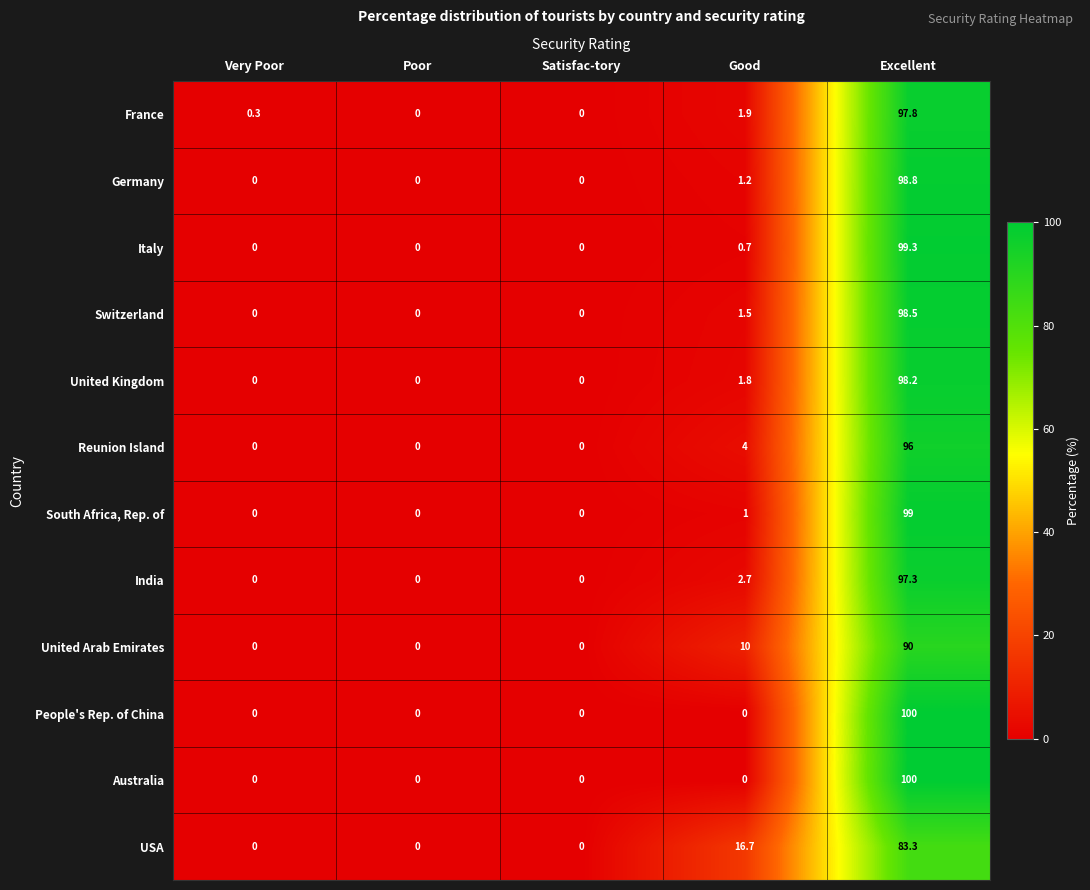

What is the difference between the maximum and second lowest values in the USA series?

83.3